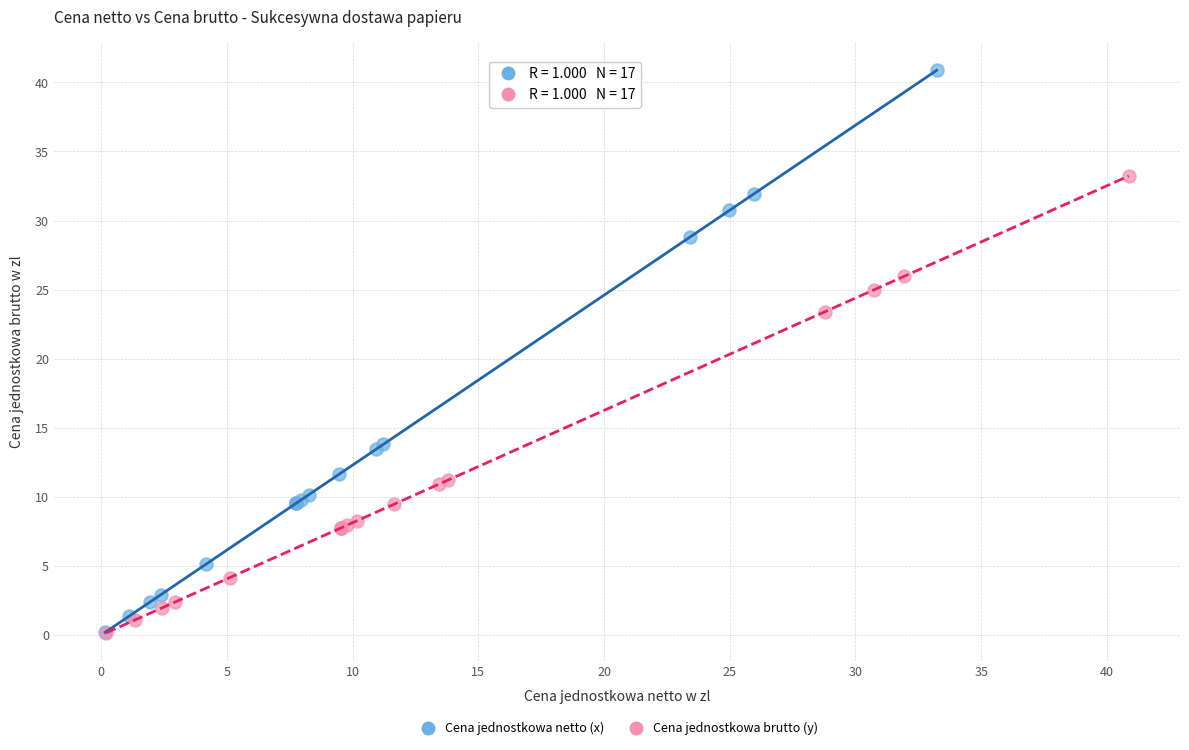

Which series reaches the maximum Y coordinate?

Cena jednostkowa netto (x)